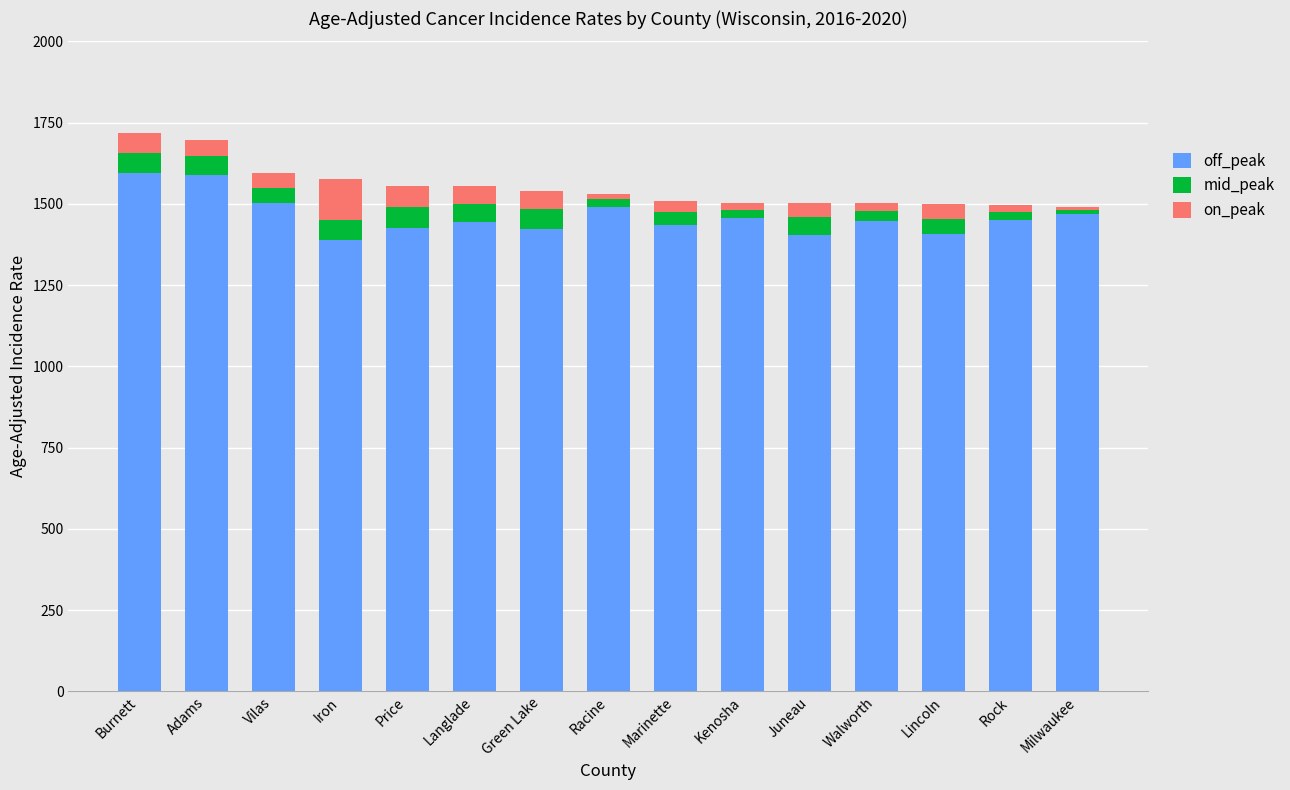

Is it true that off_peak equals 1433.7 at Marinette?

True